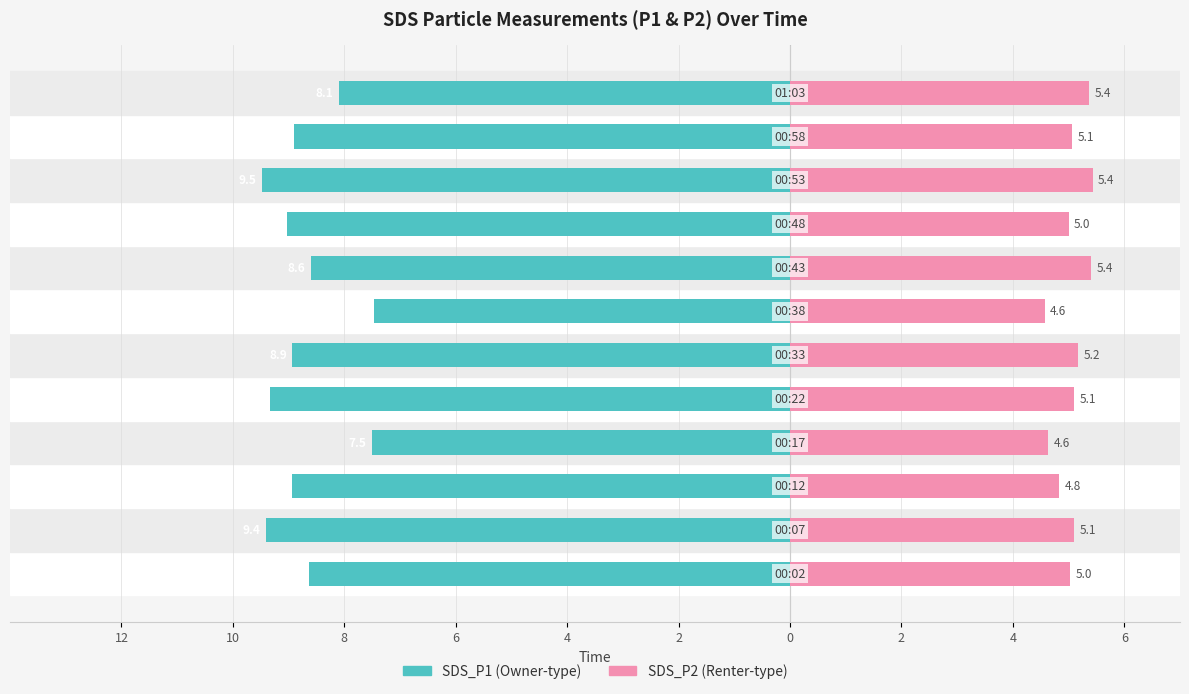

What is the difference between the second highest and second lowest values in the SDS_P1 series?

1.9